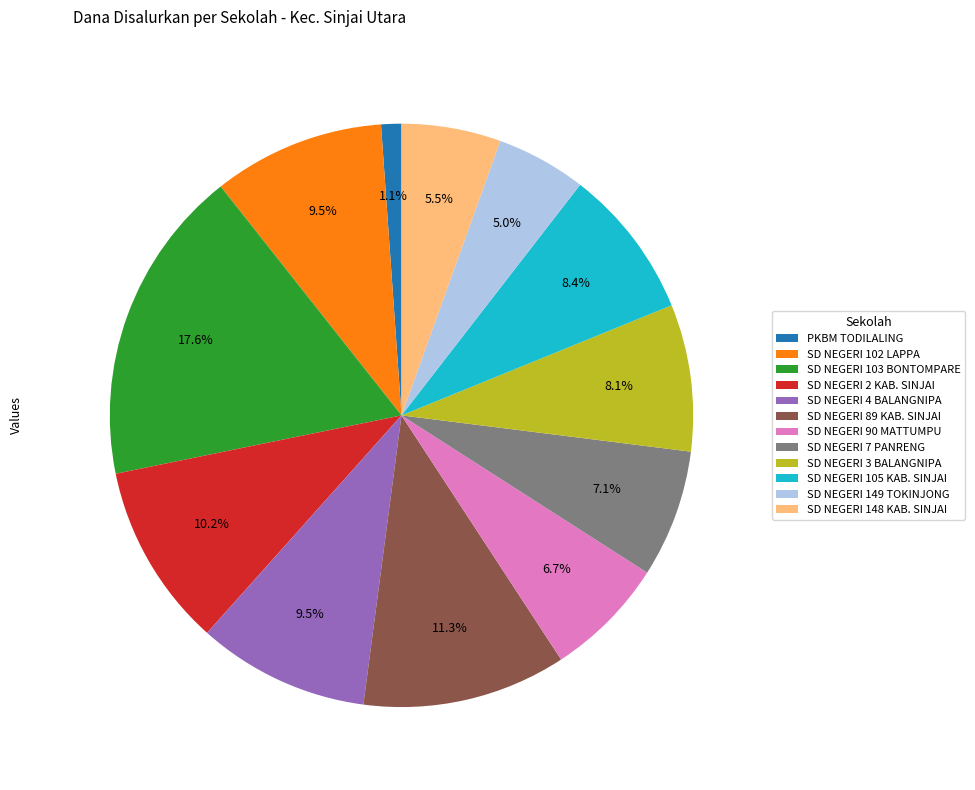

What is the smallest slice in the pie chart?

PKBM TODILALING